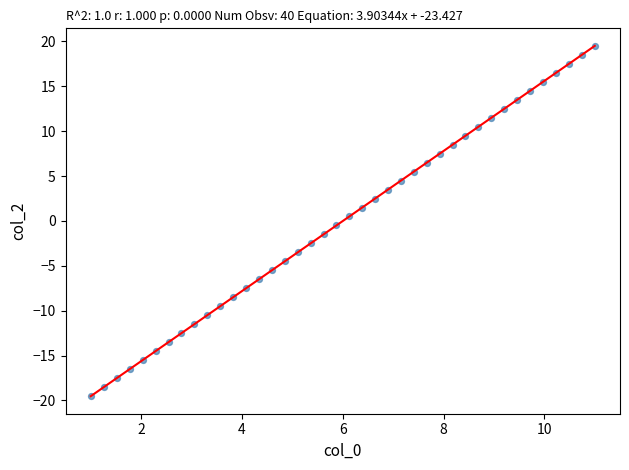

What is the range of Y values (max minus min)?

39.0